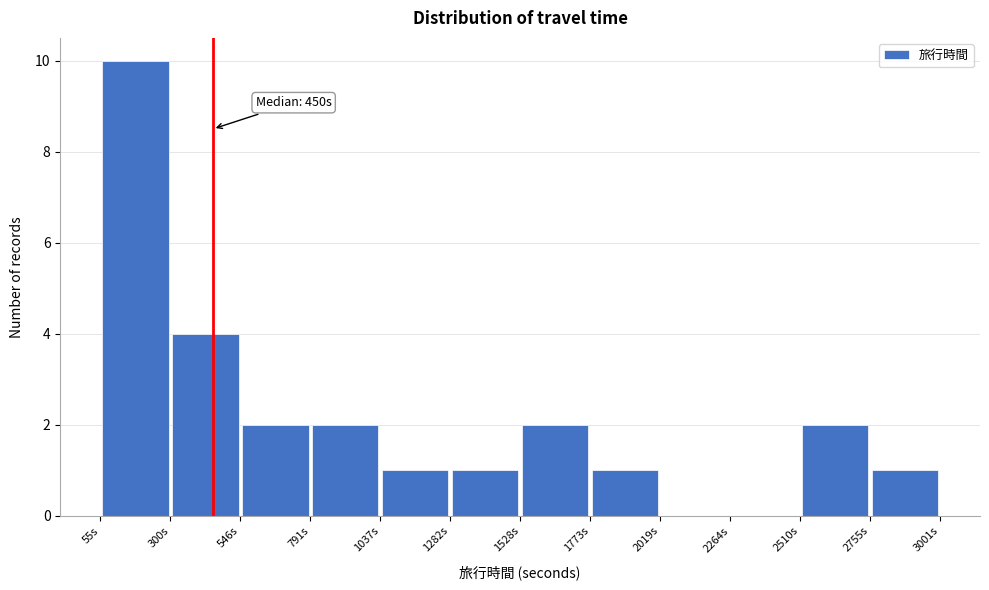

Over which range of the x-axis is the bar tallest?

50 to 300